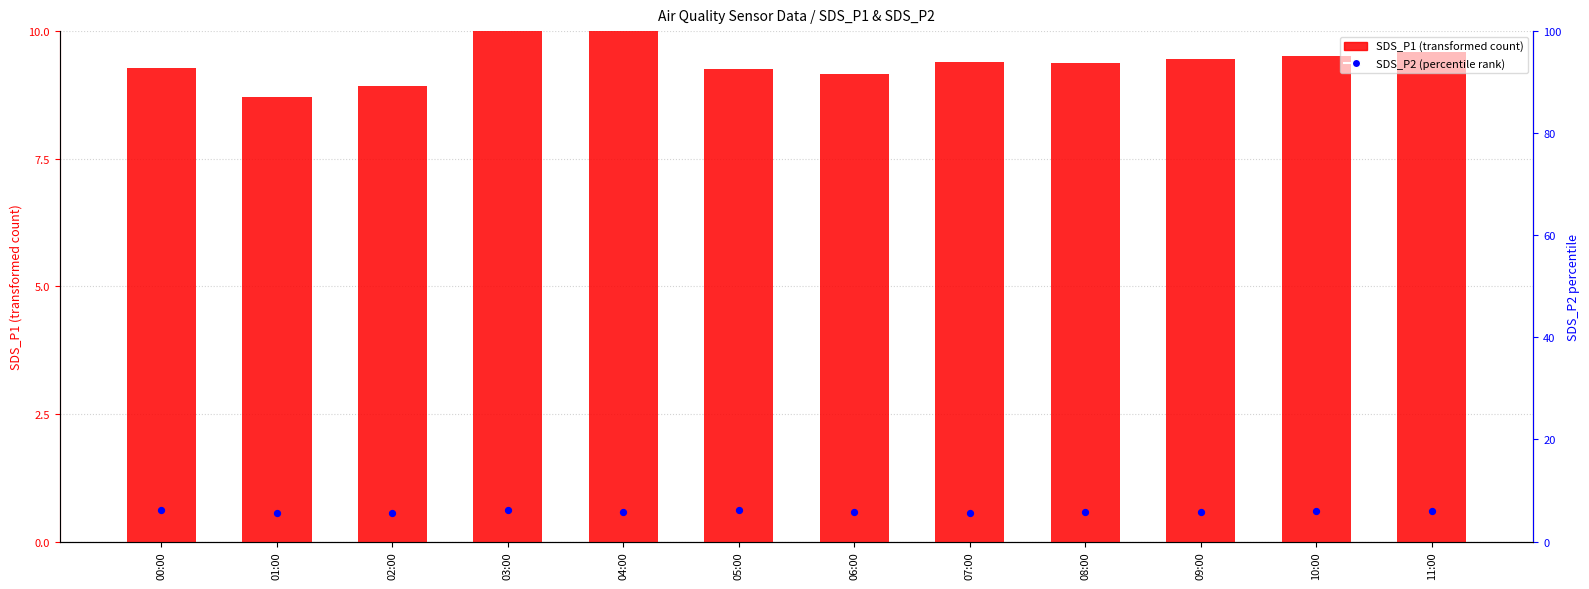

What is the total value across all series at 10:00?

15.5